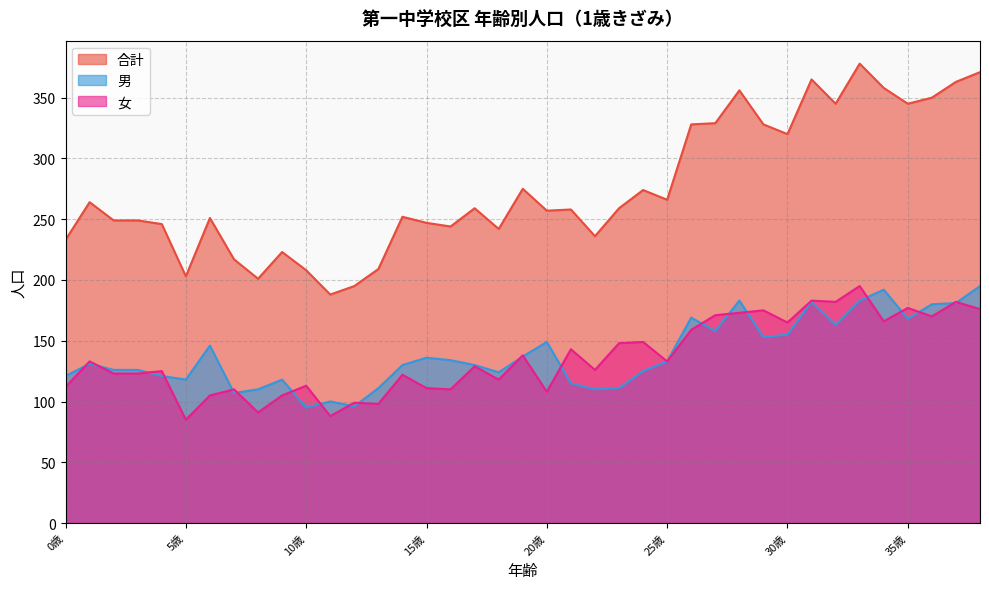

True or false: 男 and 合計 cross at least once.

False